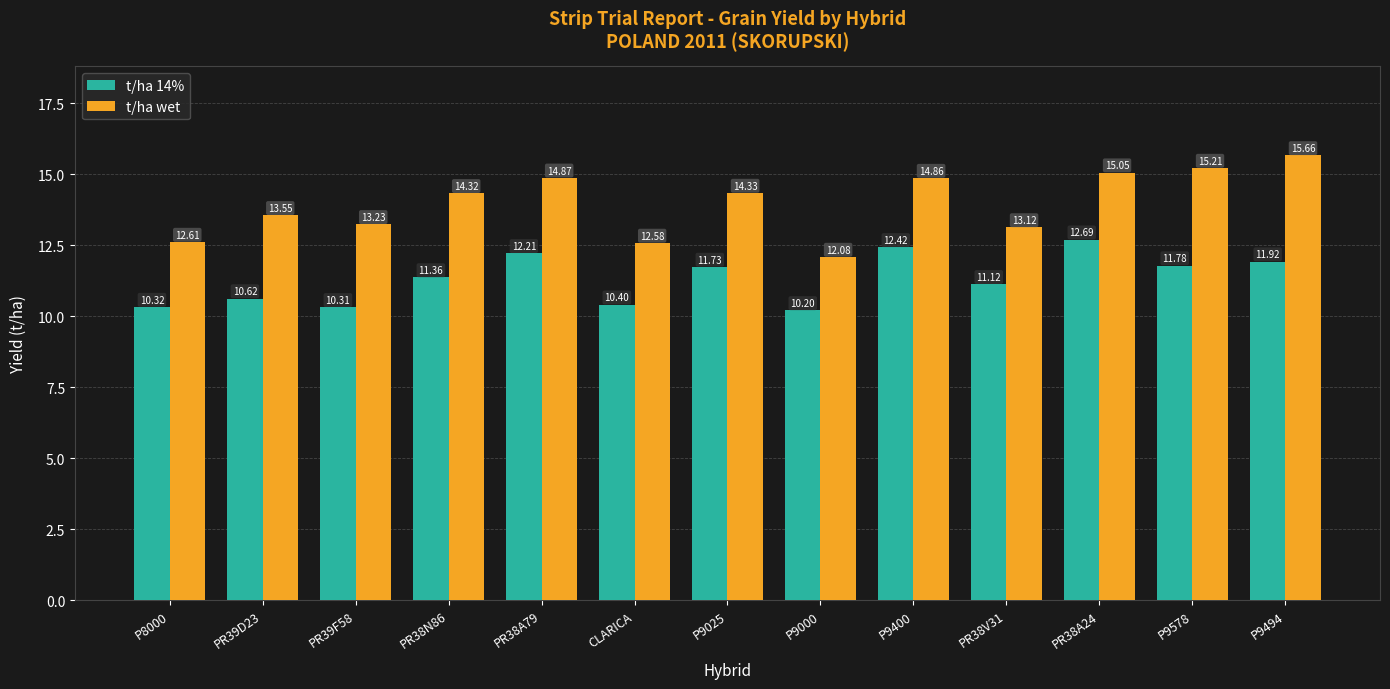

Which series has the largest range (max minus min)?

t/ha wet